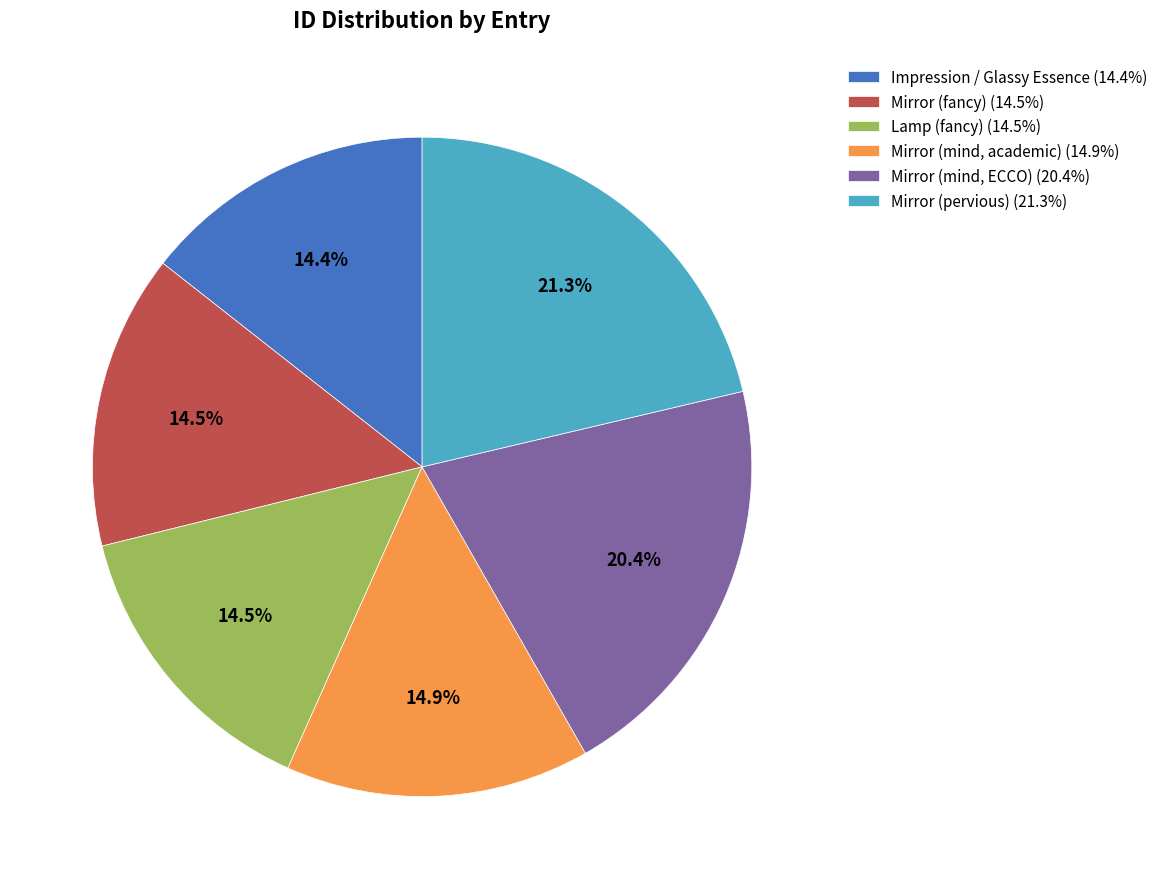

Combined, do Mirror (mind, ECCO) and Mirror (mind, academic) account for over 50%?

No